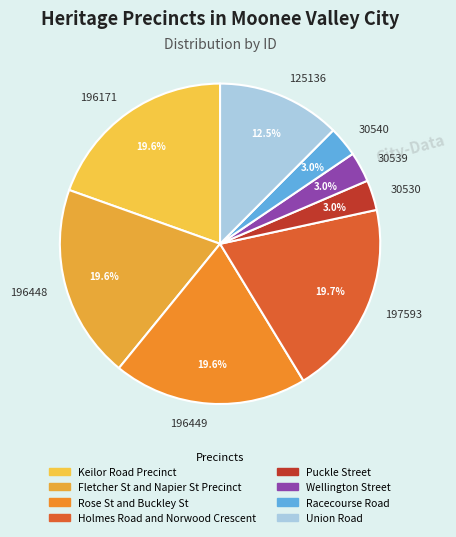

Is the sum of 30539 and 196448 greater than half?

No